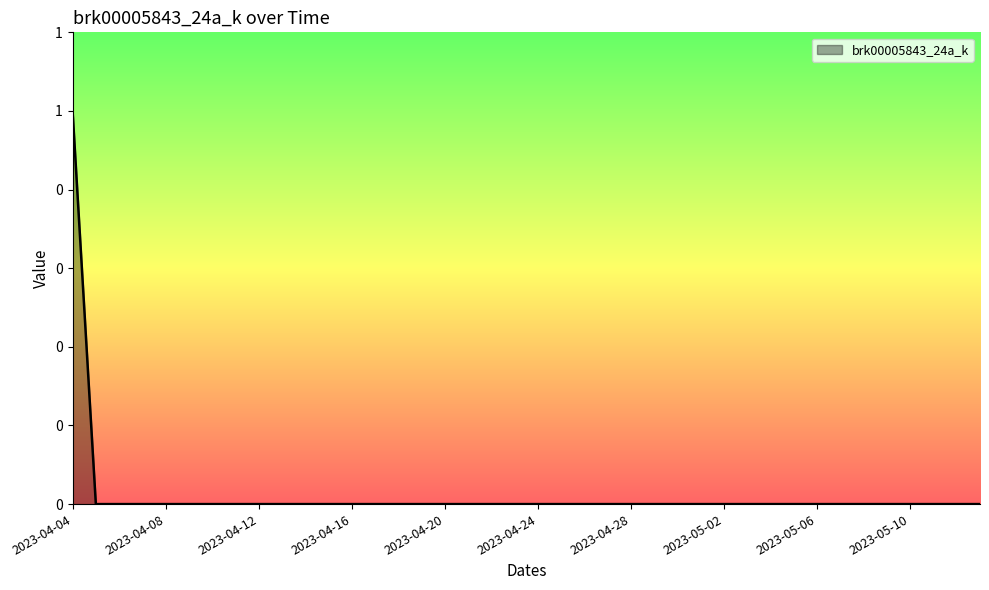

Does the chart display data point markers on the line(s)?

No